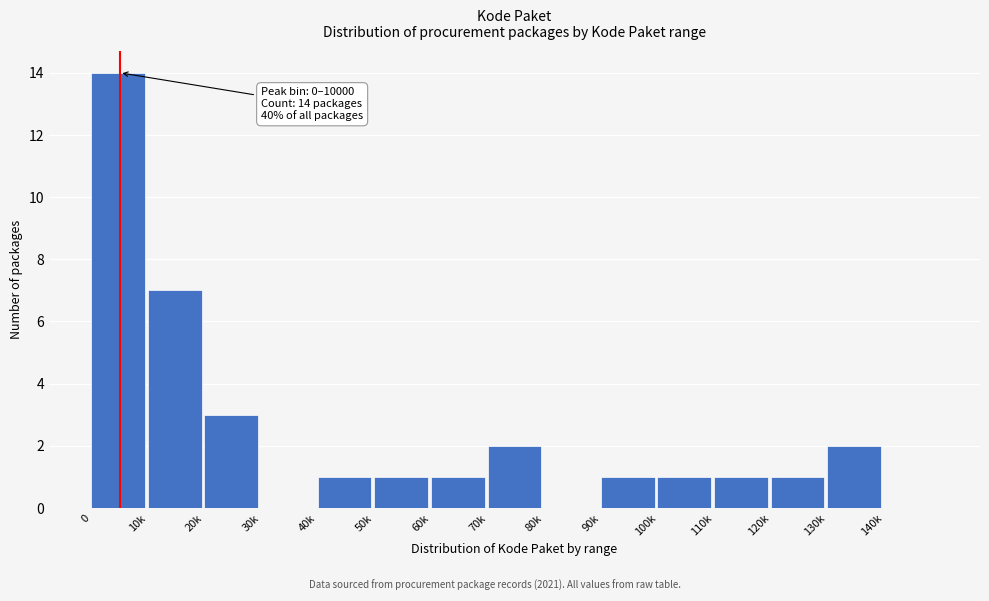

Reading left to right, what are all the values shown in this chart?

0=14	10k=7	20k=3	30k=0	40k=1	50k=1	60k=1	70k=2	80k=0	90k=1	100k=1	110k=1	120k=1	130k=2	140k=0